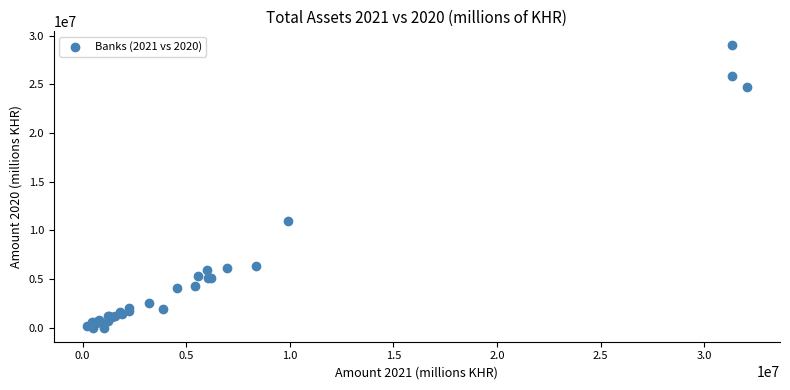

What Y value in the scatter plot is closest to 14496857?

10951770.0